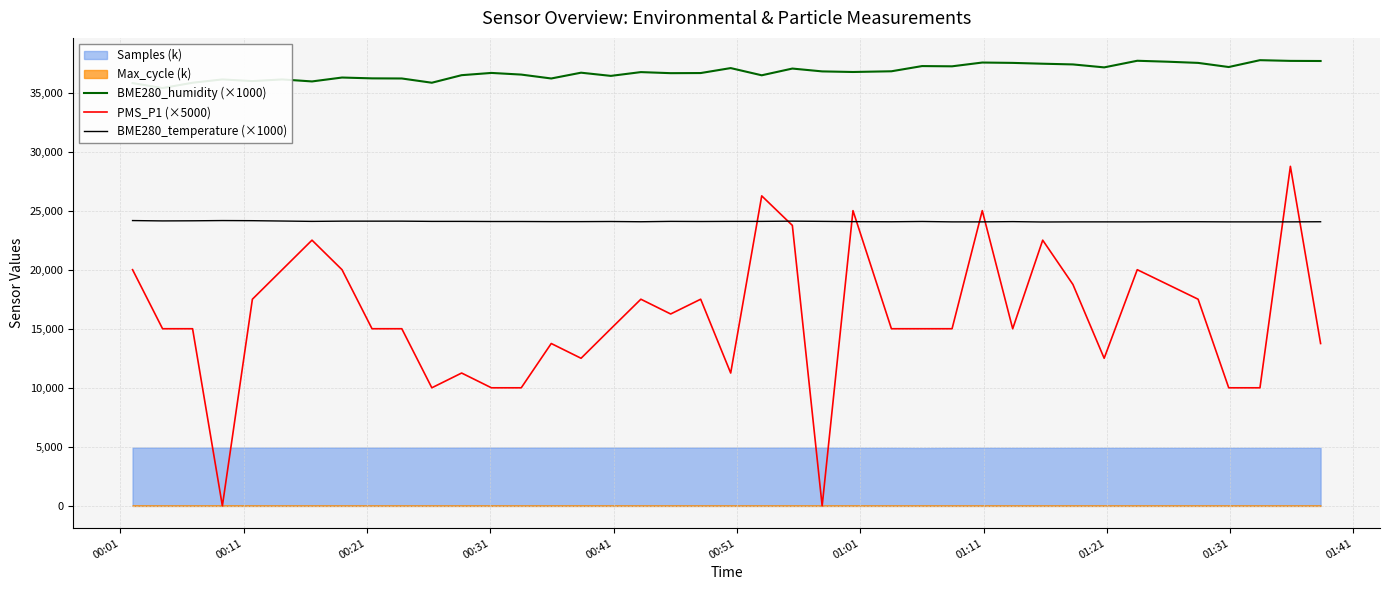

At which label does BME280_temperature (×1000) first exceed 24080?

00:01